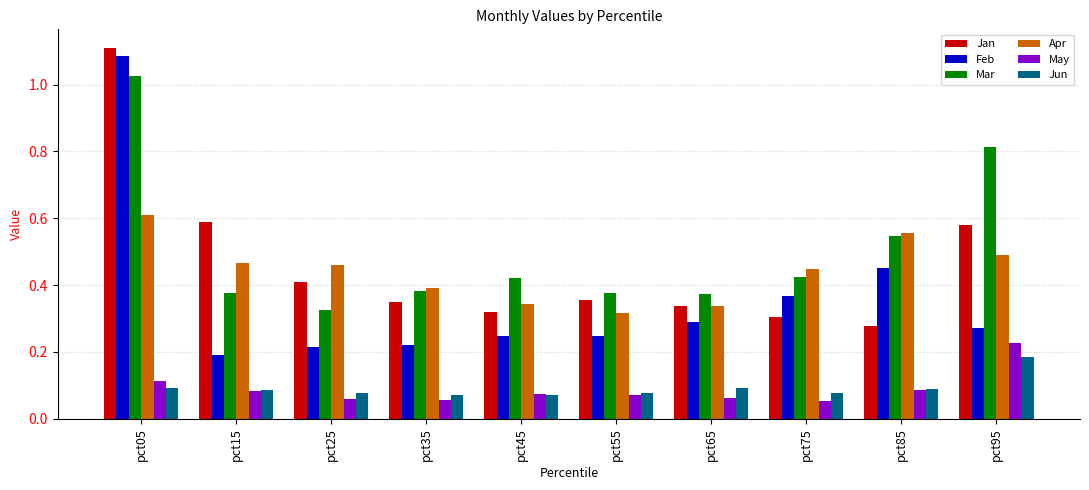

What is the sum of the Feb values at pct85 and pct95?

0.7